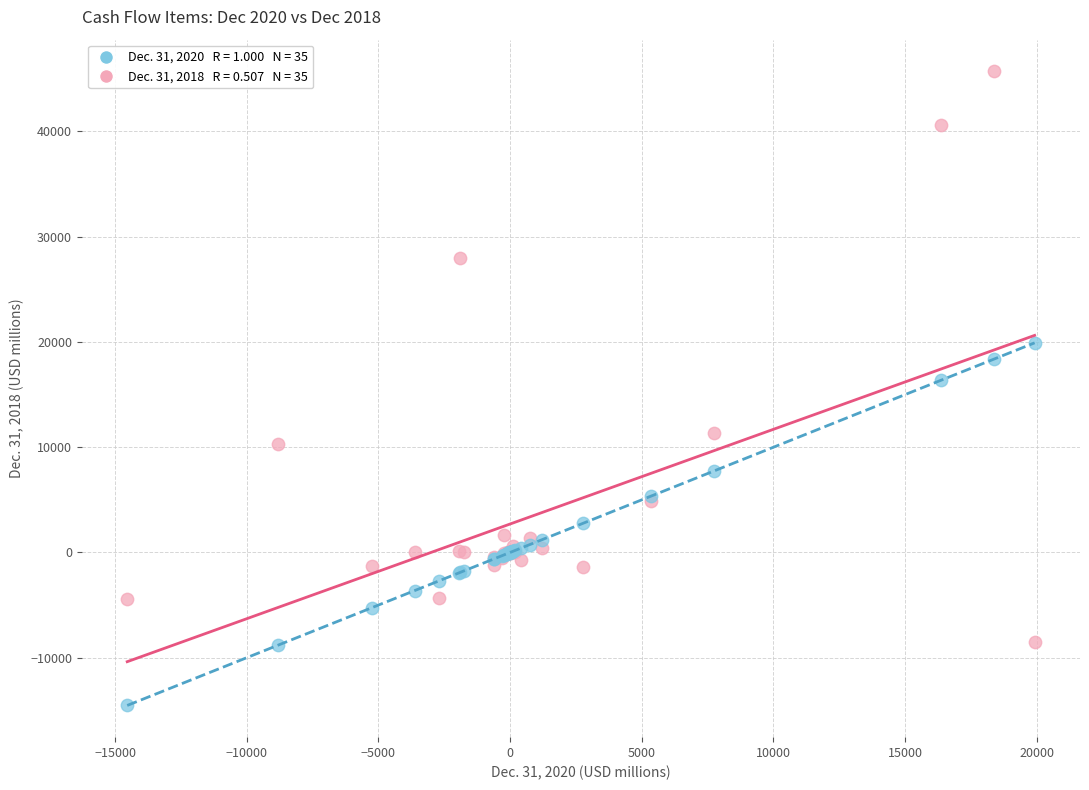

Across all series, what Y value is closest to 15587?

16375